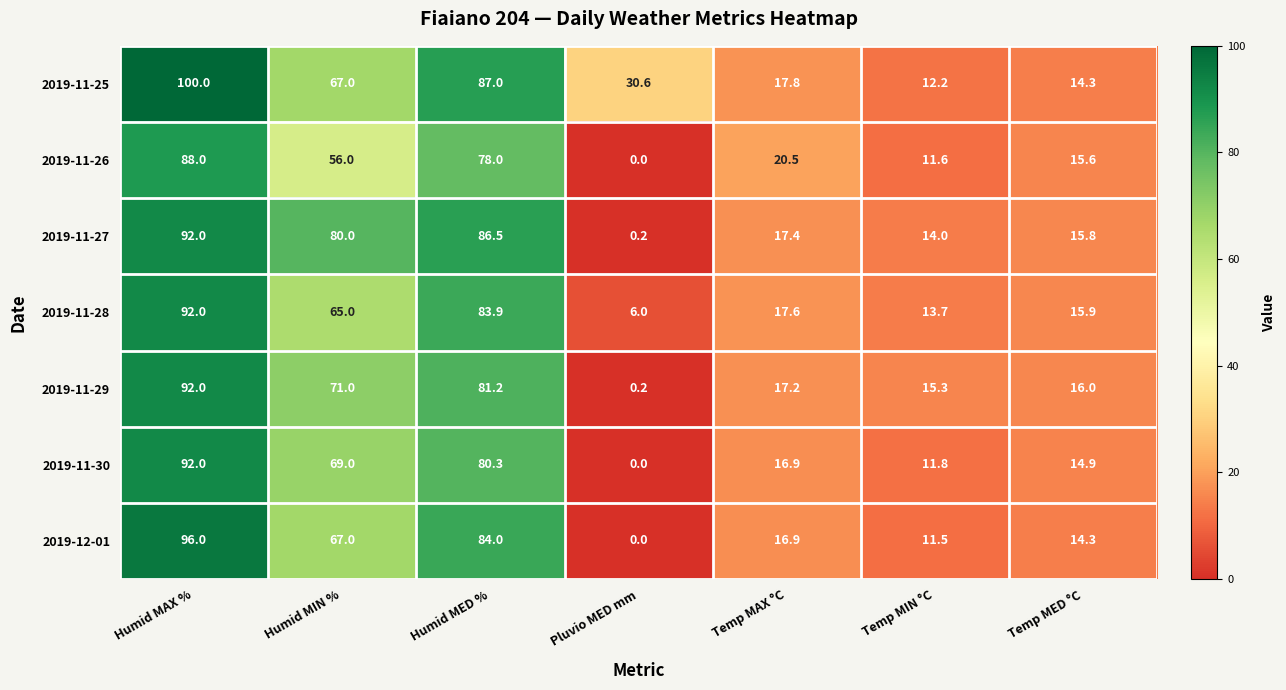

Which series has the largest range (max minus min)?

2019-12-01